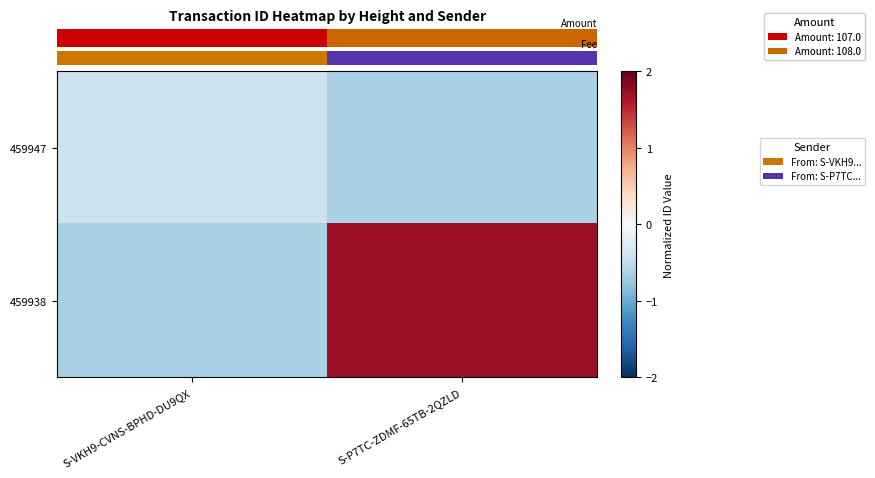

Between S-P7TC-ZDMF-65TB-2QZLD and S-VKH9-CVNS-BPHD-DU9QX, which is larger?

S-VKH9-CVNS-BPHD-DU9QX